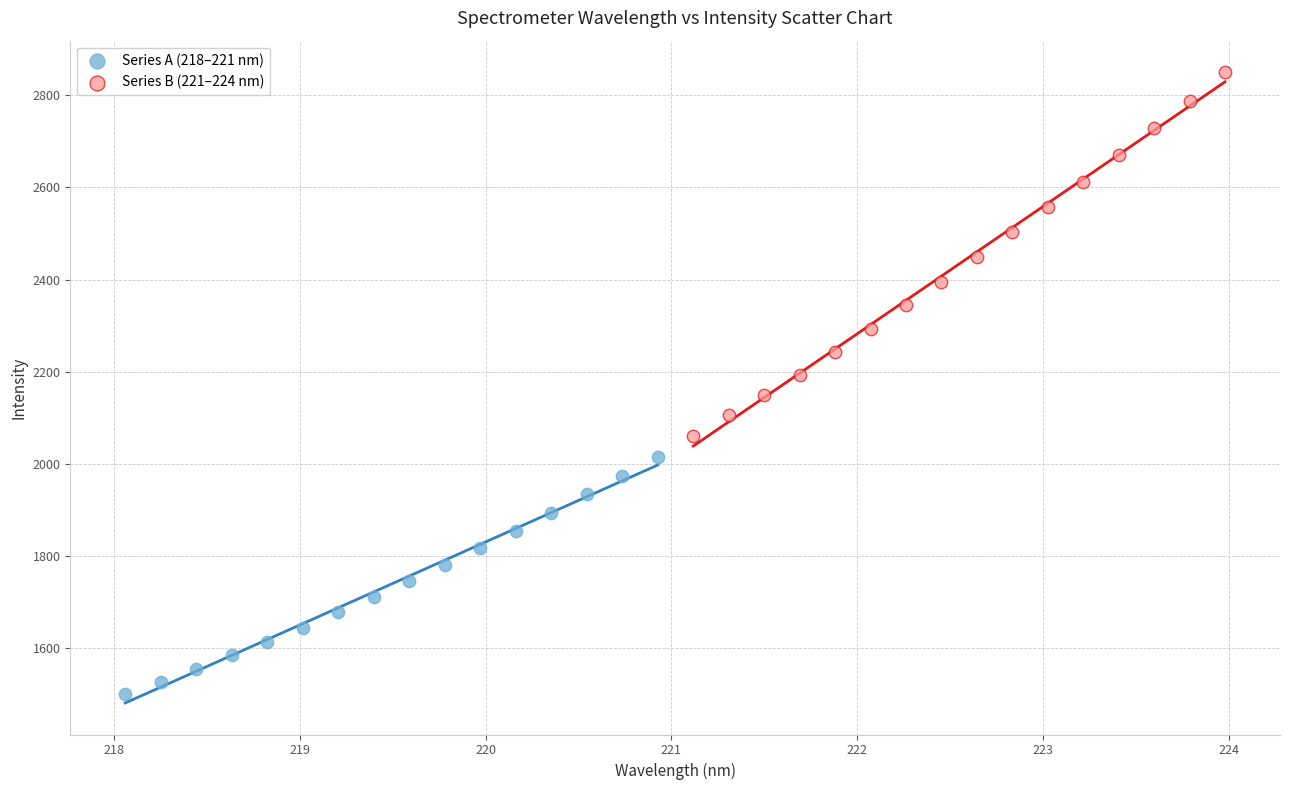

Which series has the largest Y range (max minus min)?

Series B (221–224 nm)